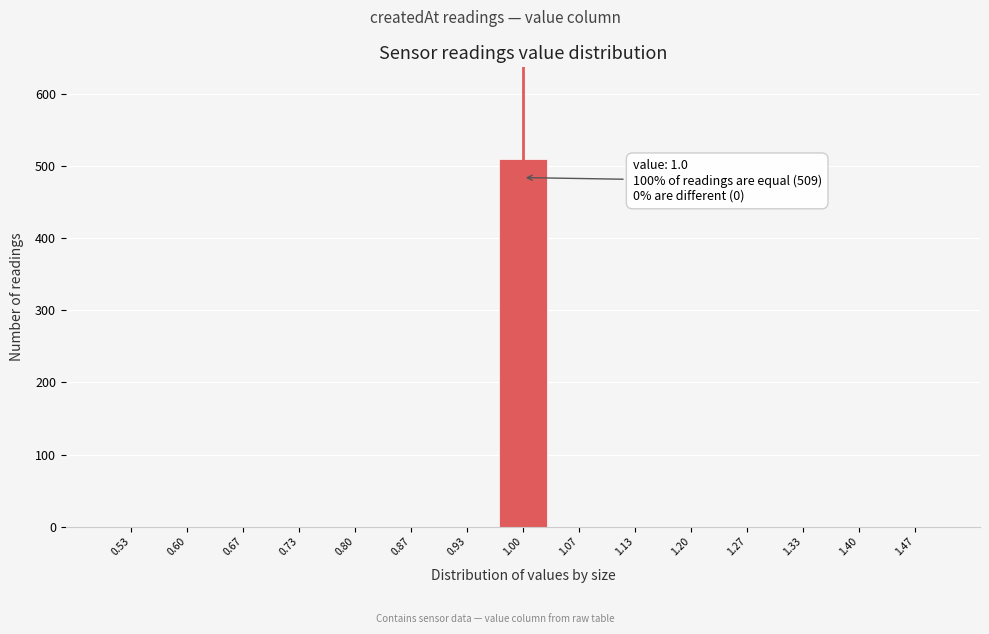

Over which range of the x-axis is the bar tallest?

0.97 to 1.03